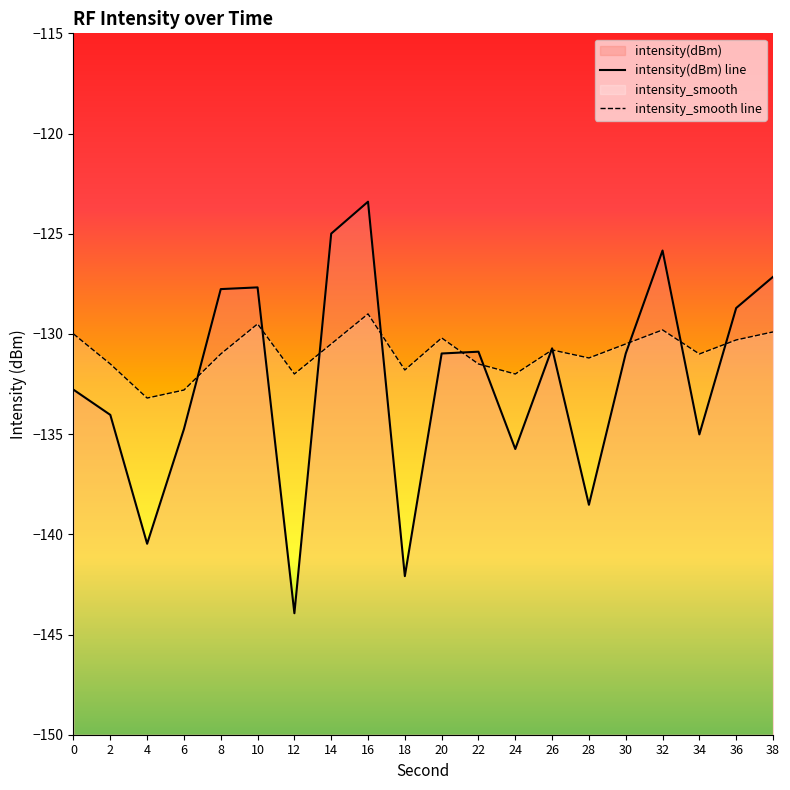

Which series has the widest spread of values?

intensity(dBm)